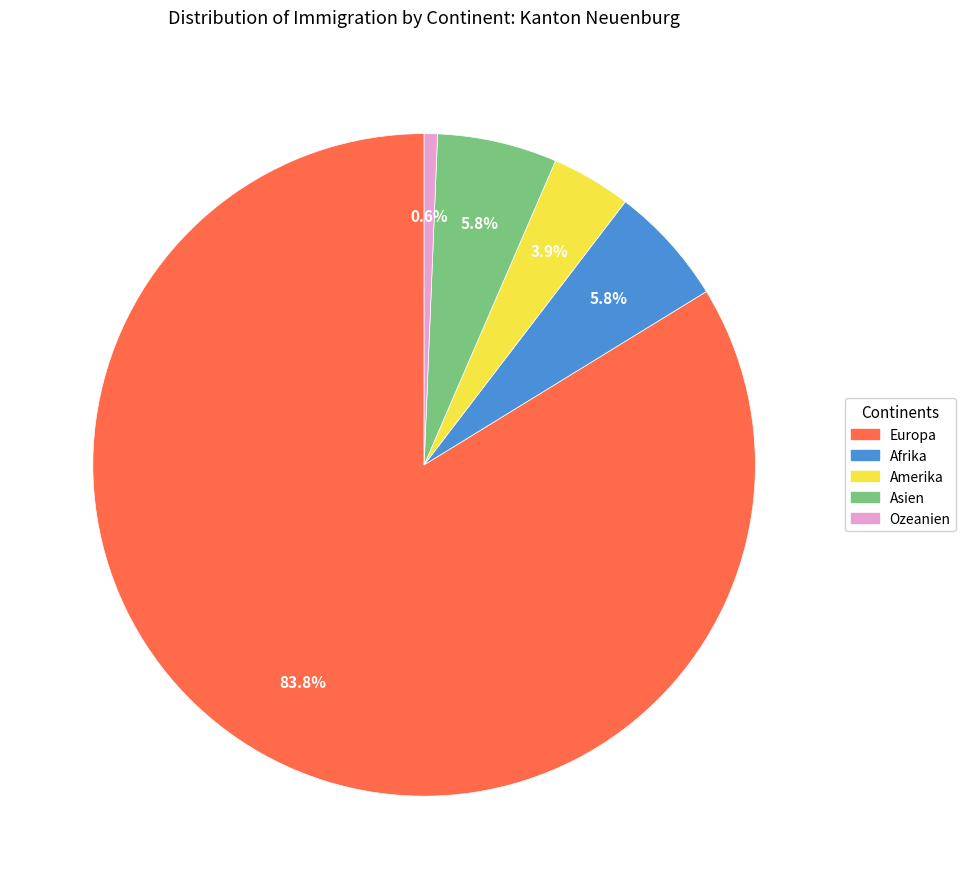

What is the largest slice in the pie chart?

Europa